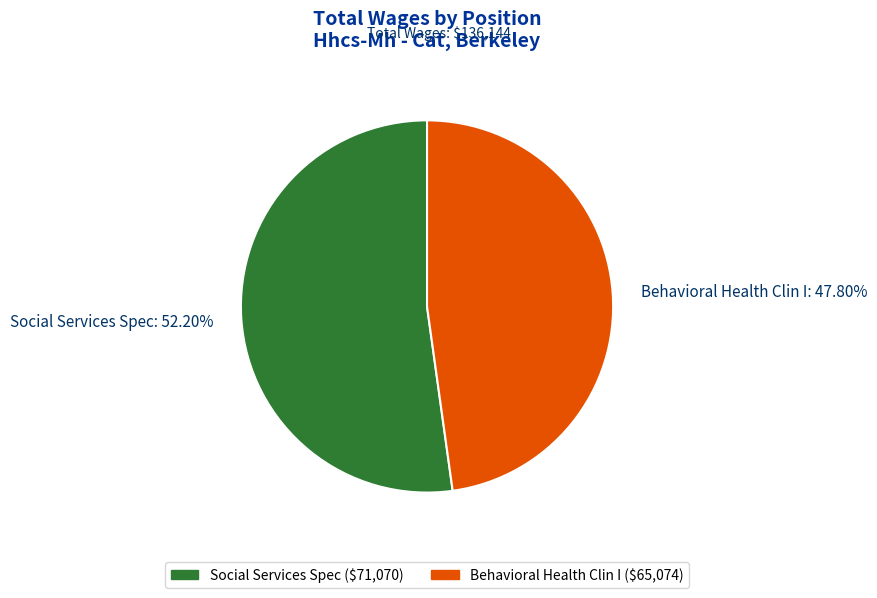

What is the ratio of the value at Behavioral Health Clin I: 47.80% to the value at Social Services Spec: 52.20%?

0.9